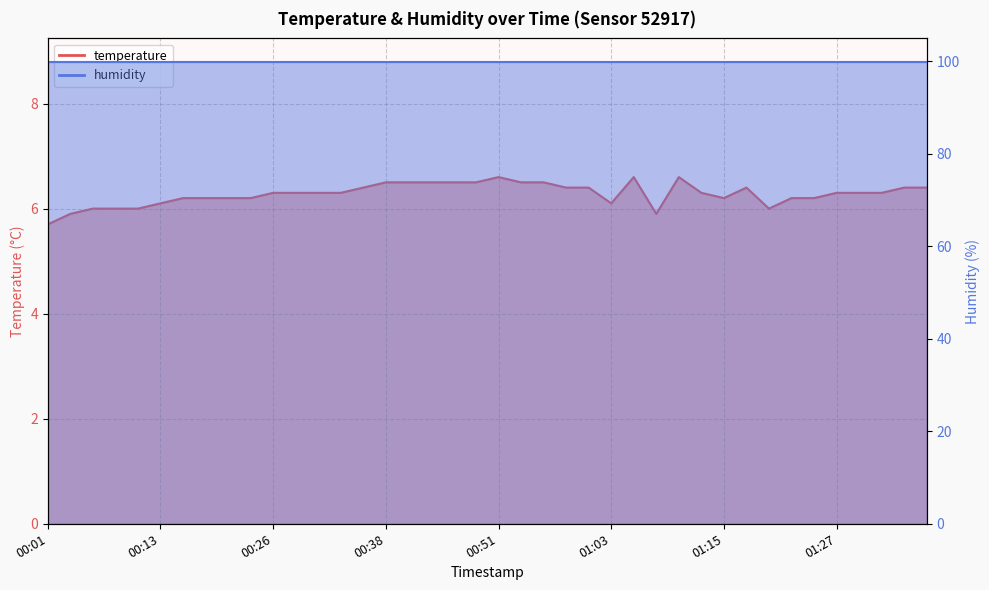

Which has a higher value, 00:41 or 01:15?

00:41